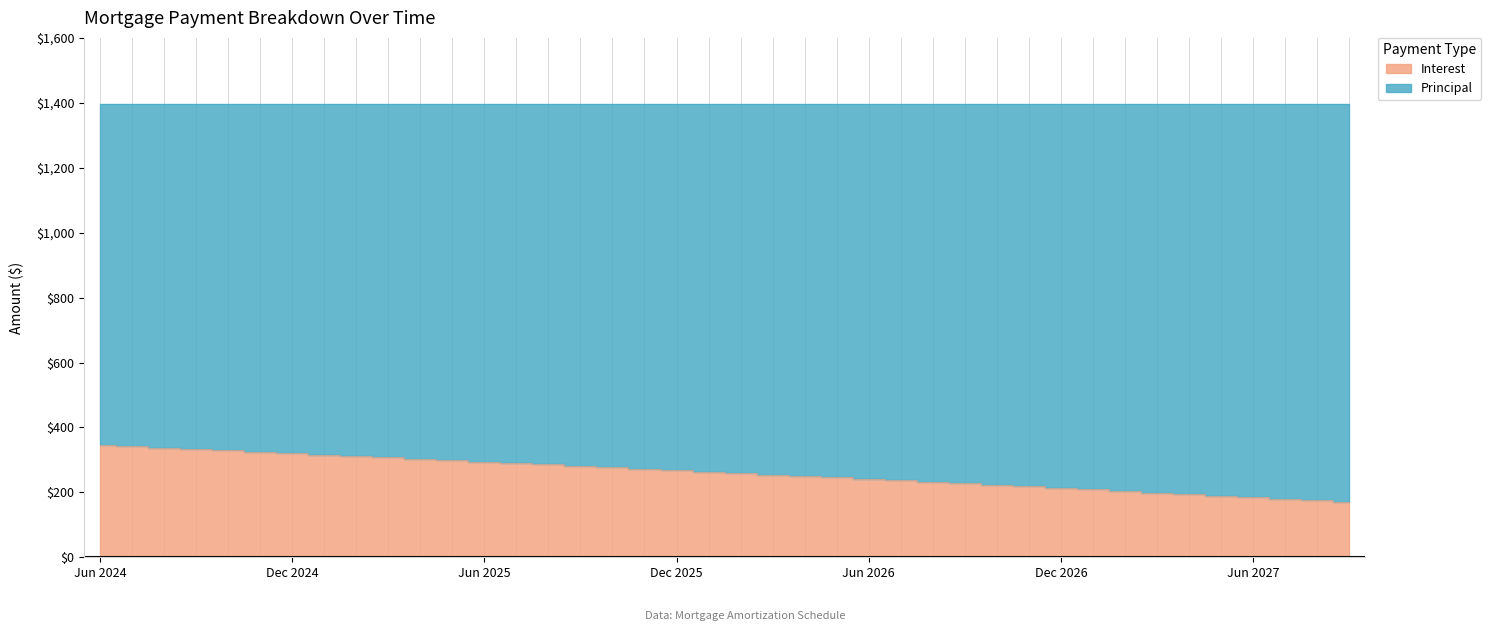

Read the value at Mar 2026.

254.9